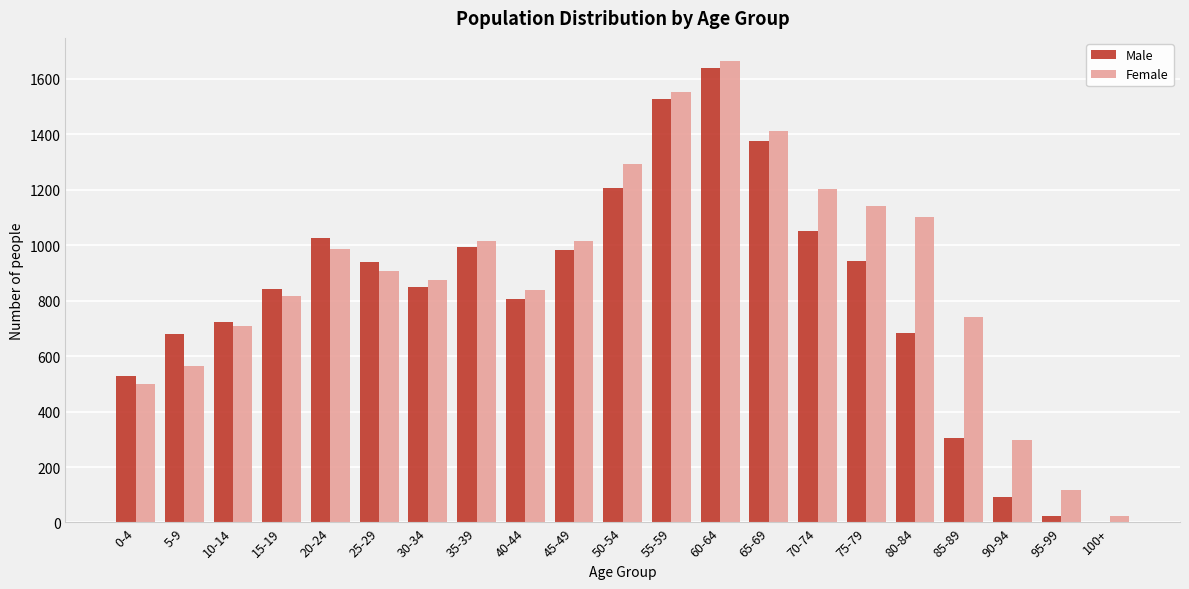

Which category has the highest value across all series?

60-64